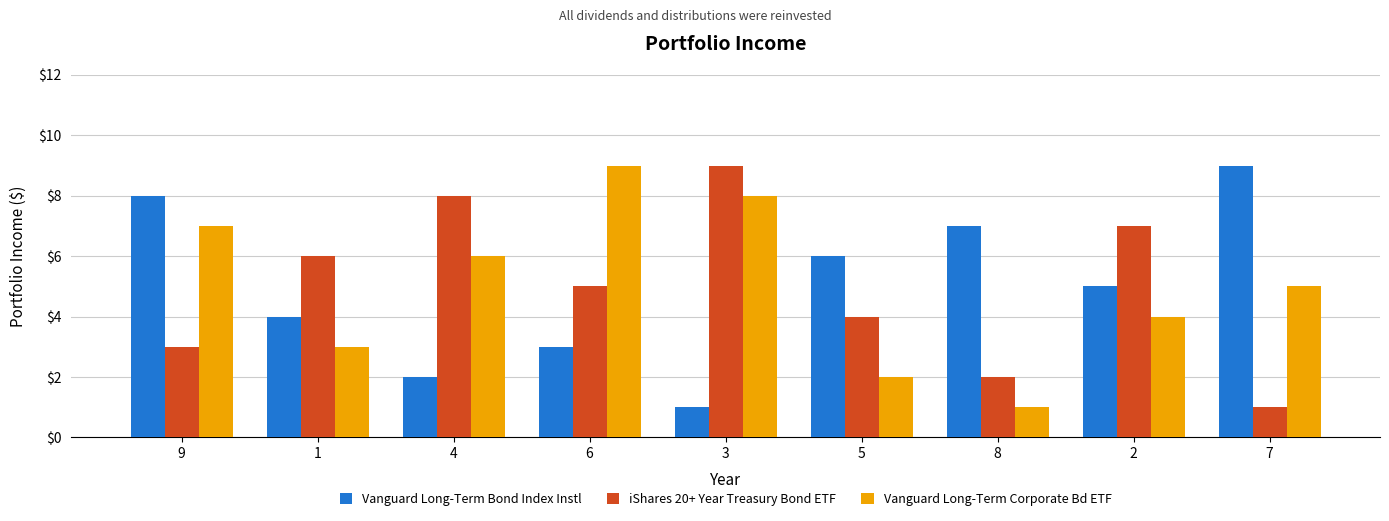

Which series changed the most between 6 and 5?

Vanguard Long-Term Corporate Bd ETF